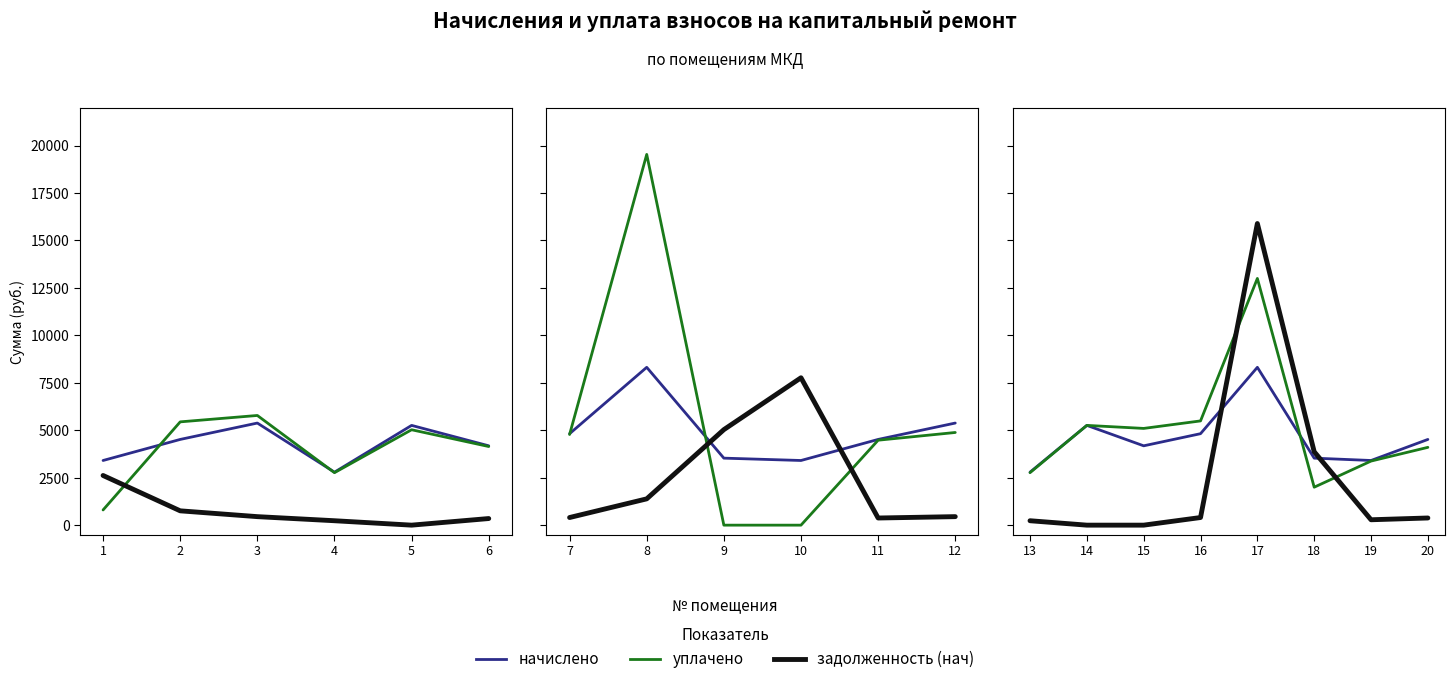

What is the average value of the задолженность (нач) series?

2632.0